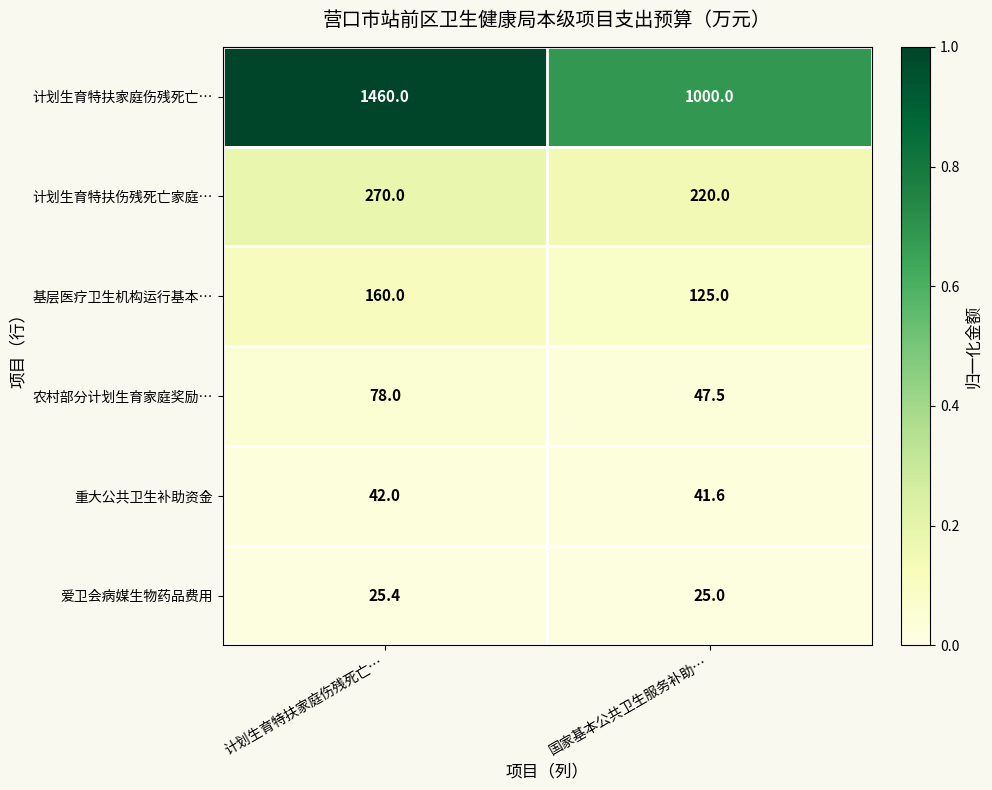

How many data points does each series have?

2